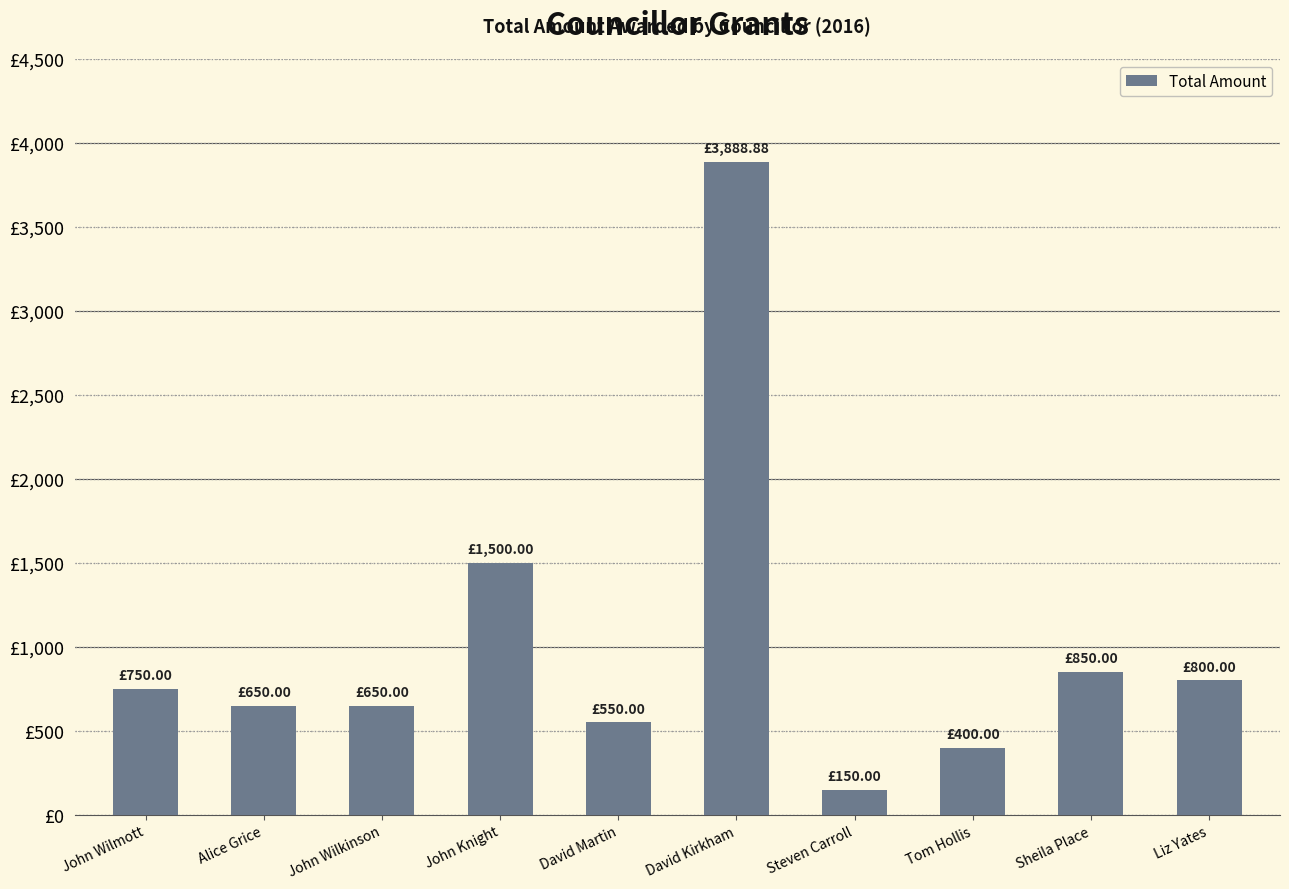

List the labels in order of value, largest first.

David Kirkham, John Knight, Sheila Place, Liz Yates, John Wilmott, Alice Grice, John Wilkinson, David Martin, Tom Hollis, Steven Carroll